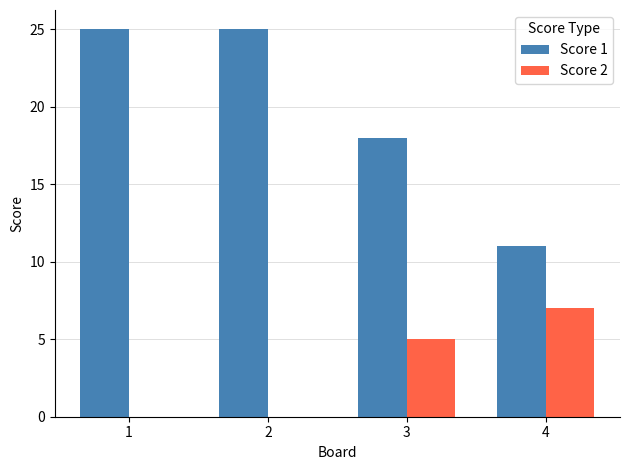

What is the greatest value displayed?

25